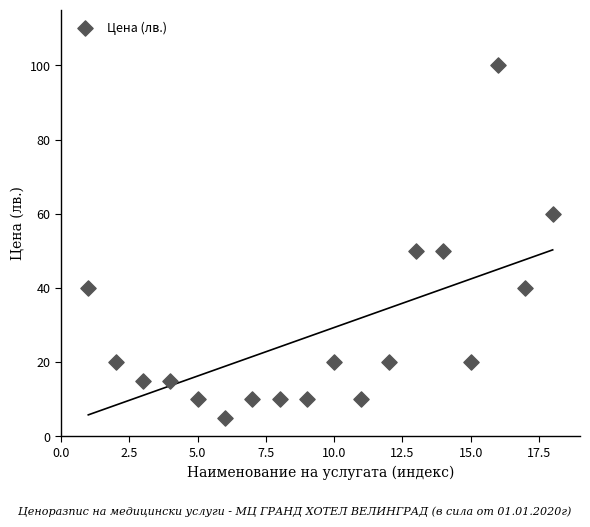

What is the range of X values (max minus min)?

17